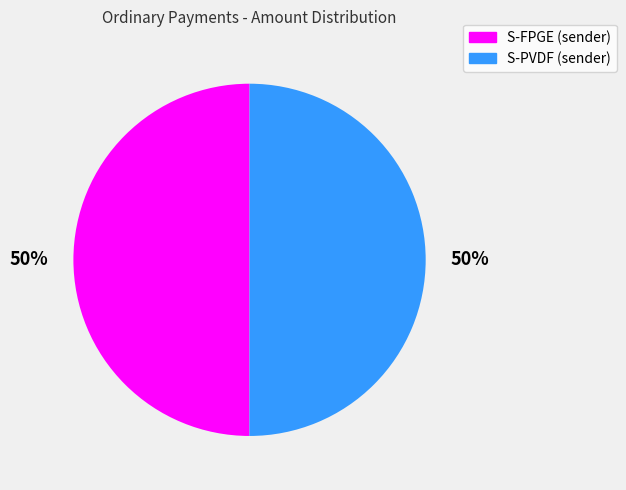

Do S-FPGE (sender) and S-PVDF (sender) together represent more than half of the pie?

Yes